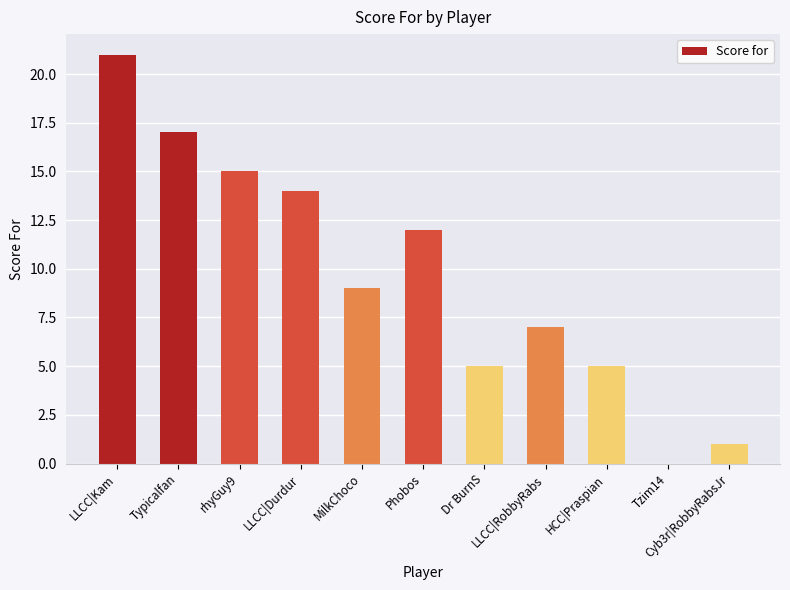

The value at Dr BurnS is 7. True or false?

False